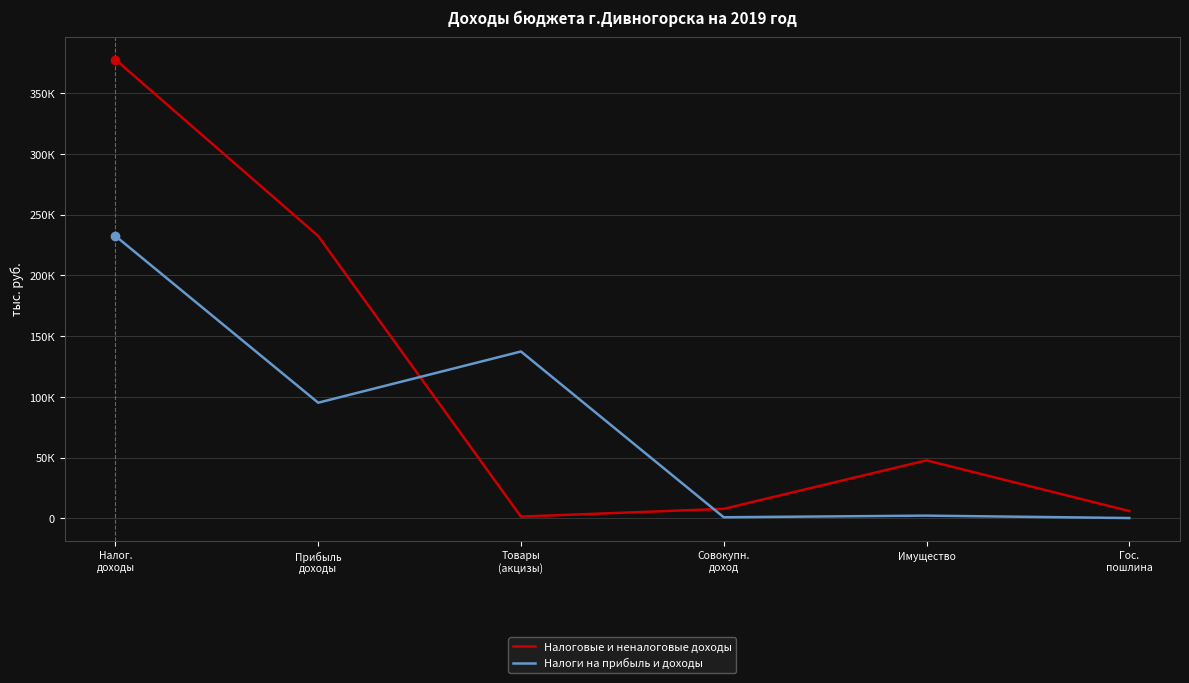

Does the chart display data point markers on the line(s)?

No